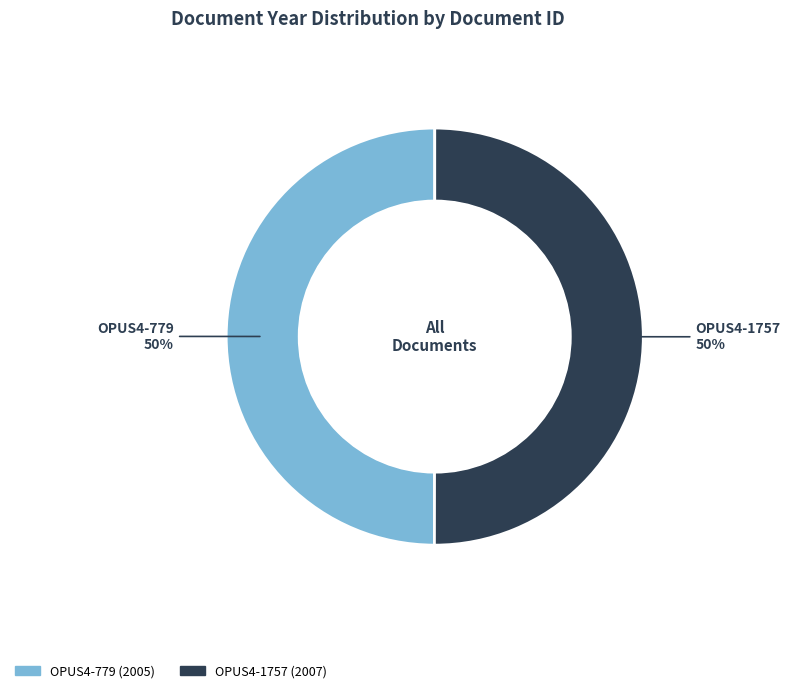

Is the sum of OPUS4-1757 and OPUS4-779 greater than half?

Yes